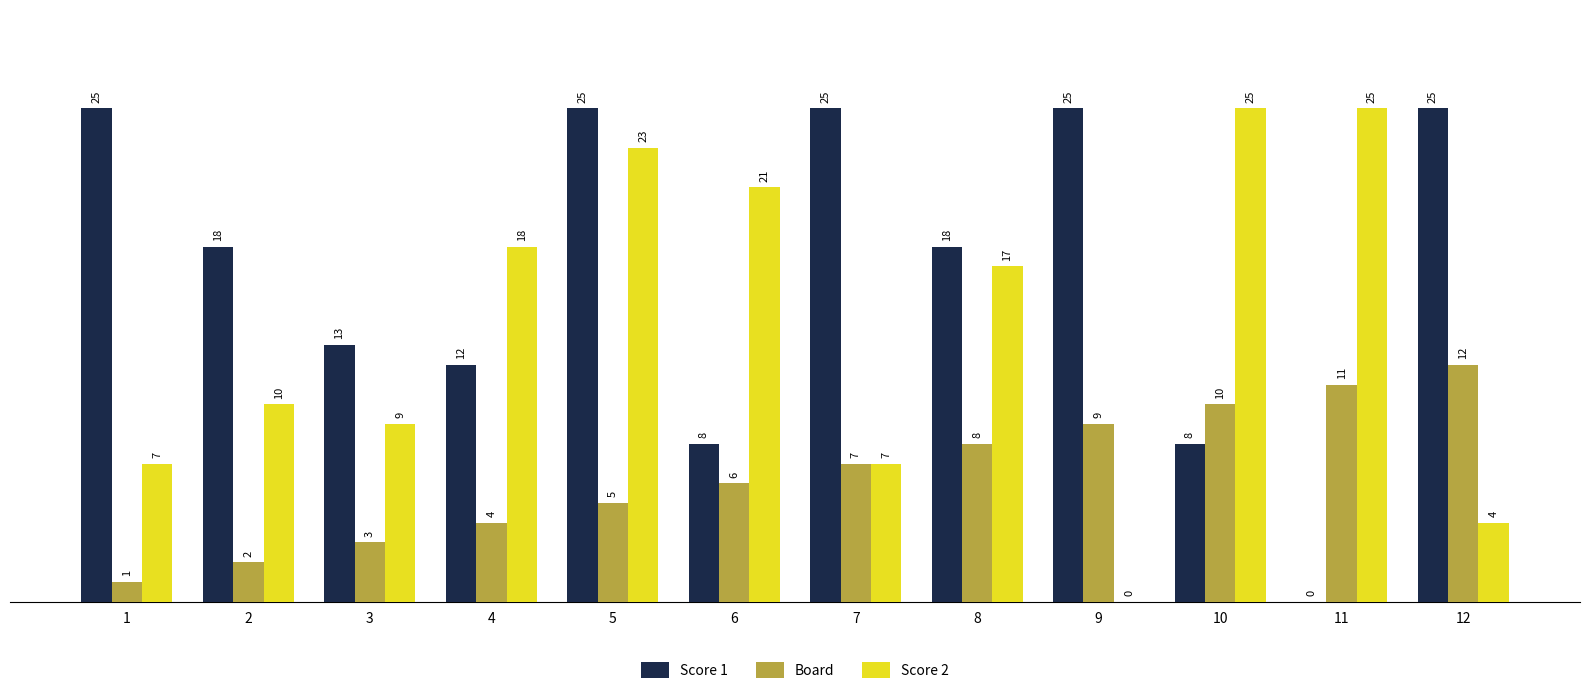

Which series changed the most between 8 and 11?

Score 1